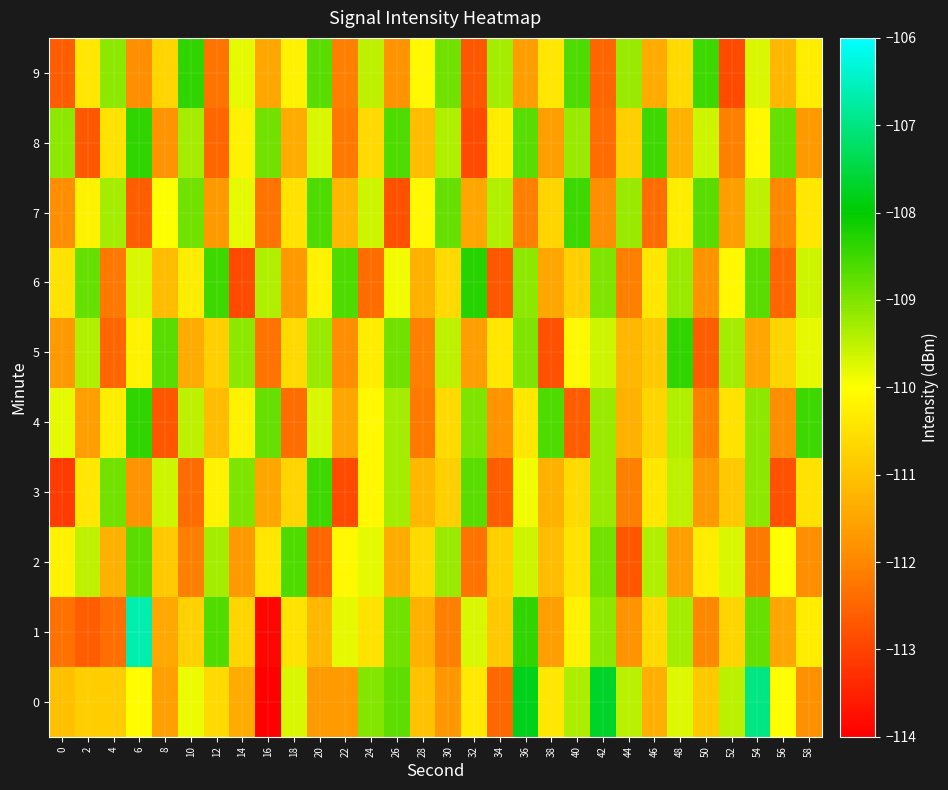

Reading left to right, list all the values displayed in this chart.

0: 0=-111.1	2=-110.8	4=-110.8	6=-110.1	8=-111.6	10=-109.8	12=-110.6	14=-111.4	16=-114.0	18=-109.7	20=-111.7	22=-111.7	24=-109.0	26=-108.7	28=-111.0	30=-111.7	32=-110.4	34=-112.4	36=-107.8	38=-110.4	40=-109.3	42=-107.7	44=-109.4	46=-111.3	48=-109.7	50=-110.9	52=-109.5	54=-107.0	56=-110.0	58=-111.8
1: 0=-112.3	2=-112.6	4=-112.4	6=-106.7	8=-111.5	10=-110.8	12=-108.7	14=-110.7	16=-113.9	18=-110.5	20=-111.2	22=-109.8	24=-110.5	26=-108.9	28=-111.3	30=-112.1	32=-109.7	34=-110.9	36=-108.4	38=-111.6	40=-110.2	42=-109.1	44=-111.8	46=-110.6	48=-109.3	50=-112.0	52=-110.7	54=-108.8	56=-111.5	58=-110.3
2: 0=-110.2	2=-109.5	4=-111.3	6=-108.7	8=-110.9	10=-112.1	12=-109.3	14=-111.7	16=-110.4	18=-108.6	20=-112.5	22=-110.1	24=-109.8	26=-111.4	28=-110.6	30=-109.2	32=-112.3	34=-110.8	36=-109.6	38=-111.1	40=-110.5	42=-108.9	44=-112.7	46=-109.4	48=-111.6	50=-110.3	52=-109.7	54=-112.2	56=-110.0	58=-111.9
3: 0=-113.1	2=-110.4	4=-108.9	6=-111.8	8=-109.6	10=-112.4	12=-110.2	14=-109.0	16=-111.5	18=-110.7	20=-108.5	22=-112.9	24=-110.1	26=-109.3	28=-111.2	30=-110.8	32=-108.7	34=-112.6	36=-109.9	38=-111.3	40=-110.6	42=-109.2	44=-112.1	46=-110.4	48=-109.5	50=-111.7	52=-110.9	54=-109.1	56=-112.8	58=-110.5
4: 0=-109.8	2=-111.6	4=-110.3	6=-108.4	8=-112.7	10=-109.5	12=-111.1	14=-110.2	16=-108.8	18=-112.4	20=-109.7	22=-111.5	24=-110.1	26=-109.3	28=-112.2	30=-110.6	32=-109.0	34=-111.8	36=-110.4	38=-108.6	40=-112.6	42=-109.2	44=-111.3	46=-110.7	48=-109.4	50=-112.1	52=-110.5	54=-109.1	56=-111.9	58=-108.5
5: 0=-111.7	2=-109.4	4=-112.5	6=-110.2	8=-108.7	10=-111.4	12=-110.8	14=-109.1	16=-112.3	18=-110.6	20=-109.2	22=-111.9	24=-110.3	26=-108.9	28=-112.1	30=-109.5	32=-111.6	34=-110.4	36=-109.0	38=-112.8	40=-110.1	42=-109.6	44=-111.2	46=-110.9	48=-108.4	50=-112.6	52=-109.3	54=-111.5	56=-110.7	58=-109.8
6: 0=-110.5	2=-108.8	4=-112.2	6=-109.7	8=-111.1	10=-110.3	12=-108.5	14=-112.9	16=-109.4	18=-111.7	20=-110.2	22=-108.6	24=-112.4	26=-109.9	28=-111.3	30=-110.6	32=-108.3	34=-112.7	36=-109.1	38=-111.5	40=-110.8	42=-109.0	44=-112.1	46=-110.4	48=-109.2	50=-111.8	52=-110.1	54=-108.7	56=-112.5	58=-109.6
7: 0=-111.9	2=-110.2	4=-109.3	6=-112.6	8=-110.0	10=-108.9	12=-111.7	14=-109.8	16=-112.3	18=-110.5	20=-108.6	22=-111.2	24=-109.6	26=-112.8	28=-110.1	30=-108.8	32=-111.5	34=-109.4	36=-112.1	38=-110.7	40=-108.5	42=-111.9	44=-109.2	46=-112.4	48=-110.3	50=-108.7	52=-111.6	54=-109.5	56=-112.0	58=-110.4
8: 0=-109.1	2=-112.7	4=-110.5	6=-108.4	8=-111.8	10=-109.3	12=-112.5	14=-110.2	16=-108.9	18=-111.4	20=-109.7	22=-112.2	24=-110.6	26=-108.6	28=-111.1	30=-109.4	32=-112.9	34=-110.3	36=-108.7	38=-111.6	40=-109.2	42=-112.4	44=-110.8	46=-108.5	48=-111.3	50=-109.6	52=-112.1	54=-110.1	56=-108.8	58=-111.7
9: 0=-112.6	2=-110.4	4=-109.1	6=-111.9	8=-110.7	10=-108.4	12=-112.3	14=-109.8	16=-111.5	18=-110.2	20=-108.7	22=-112.1	24=-109.5	26=-111.8	28=-110.1	30=-108.9	32=-112.7	34=-109.3	36=-111.6	38=-110.4	40=-108.6	42=-112.5	44=-109.2	46=-111.4	48=-110.6	50=-108.5	52=-112.9	54=-109.7	56=-111.2	58=-110.3